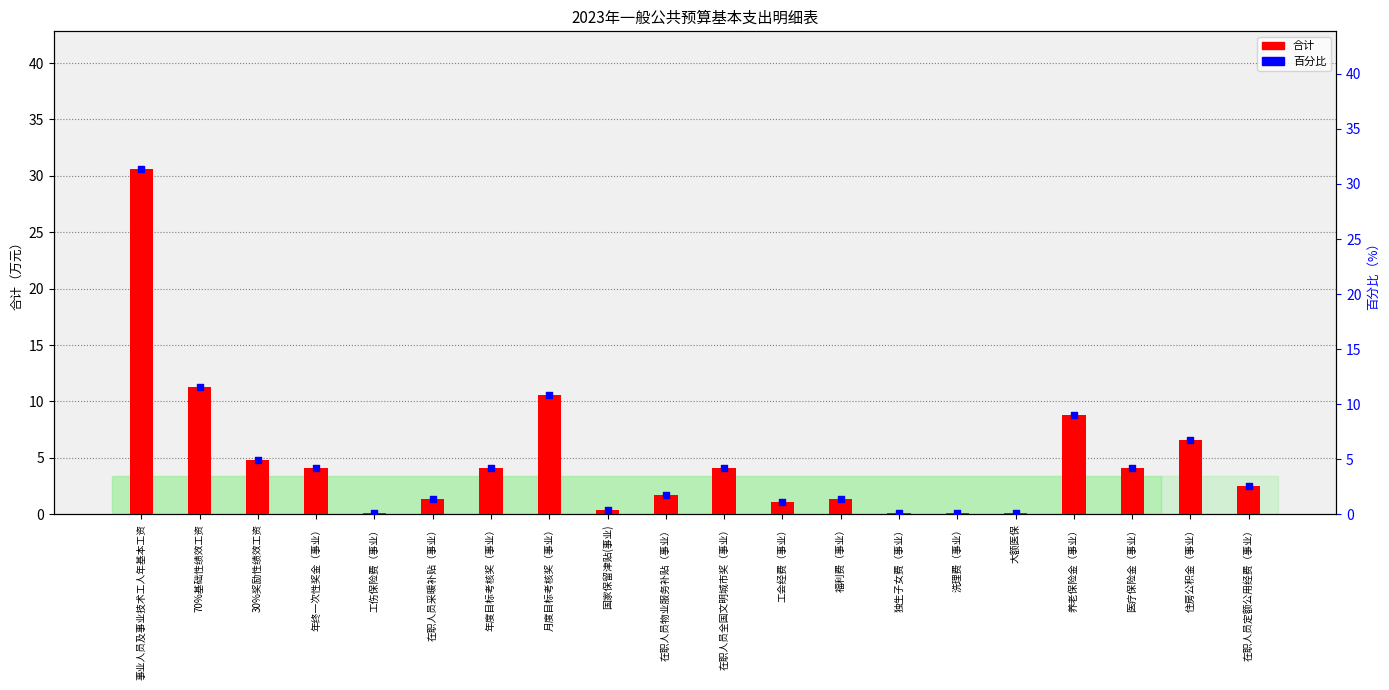

Between 工伤保险费（事业） and 养老保险金（事业）, which is larger?

养老保险金（事业）